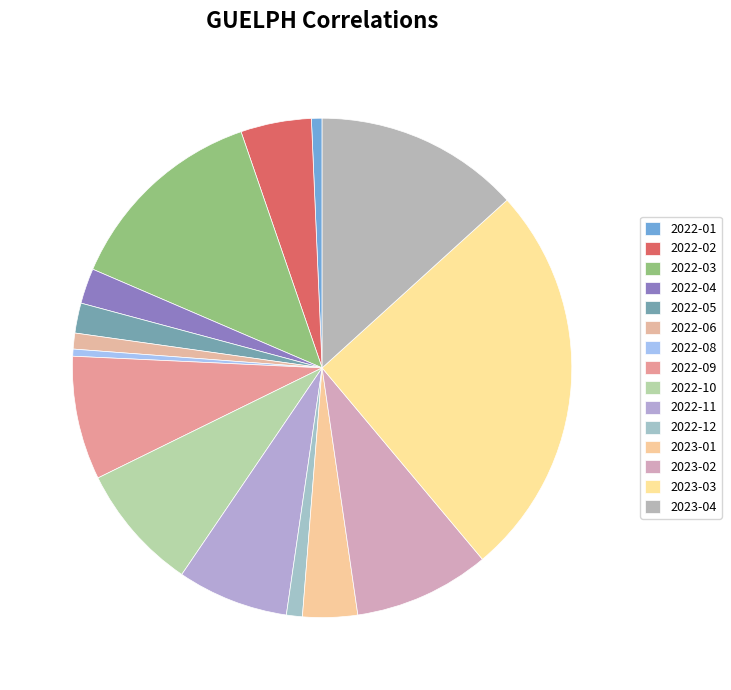

Count the number of slices in the pie.

15